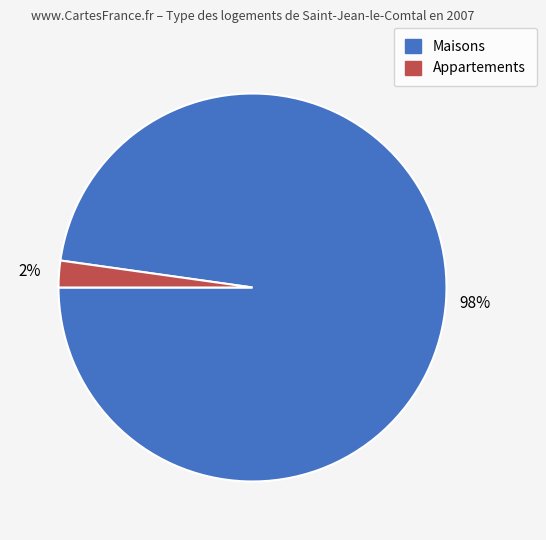

To the nearest percent, what percentage of the pie is Maisons?

98%